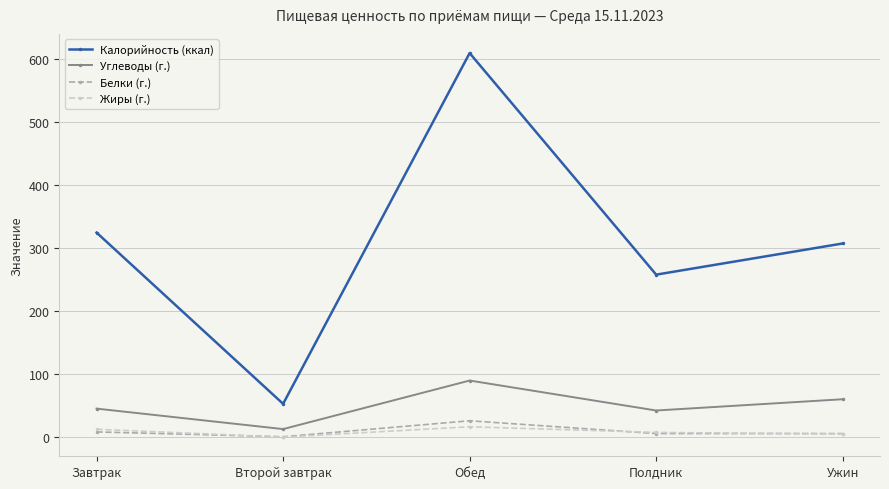

Rank the series at Обед from lowest to highest value.

Жиры (г.), Белки (г.), Углеводы (г.), Калорийность (ккал)